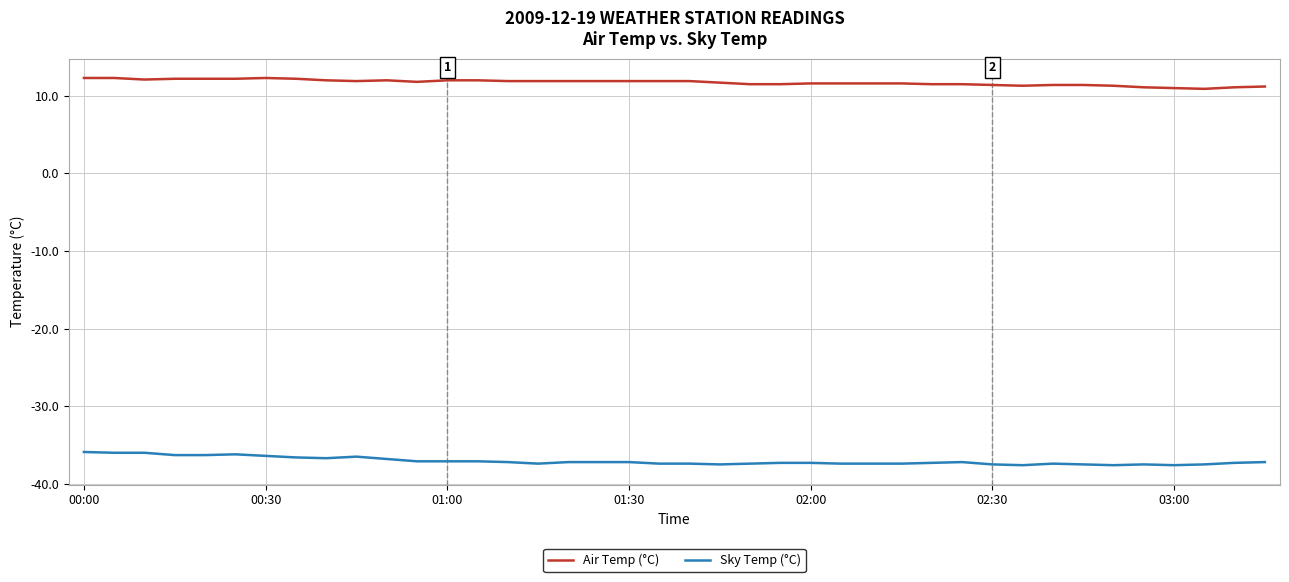

Rank the series by their average value, from highest to lowest.

Air Temp (°C), Sky Temp (°C)